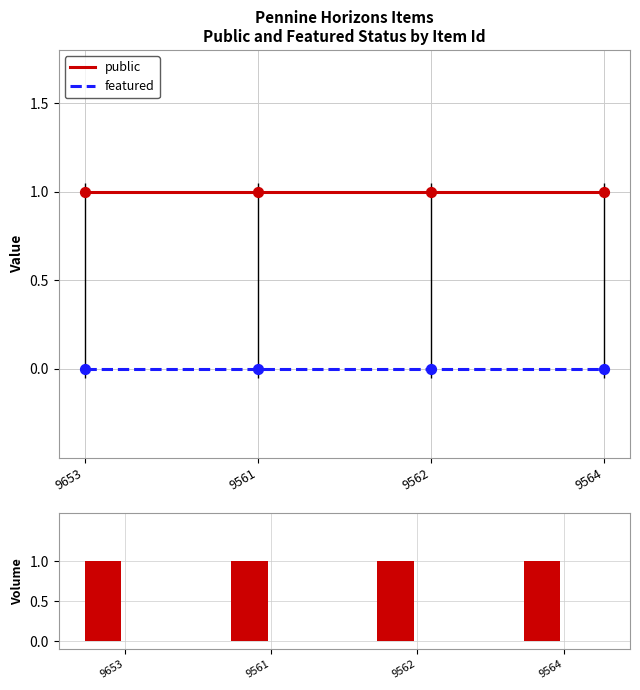

Which series contains the lowest Y value?

featured